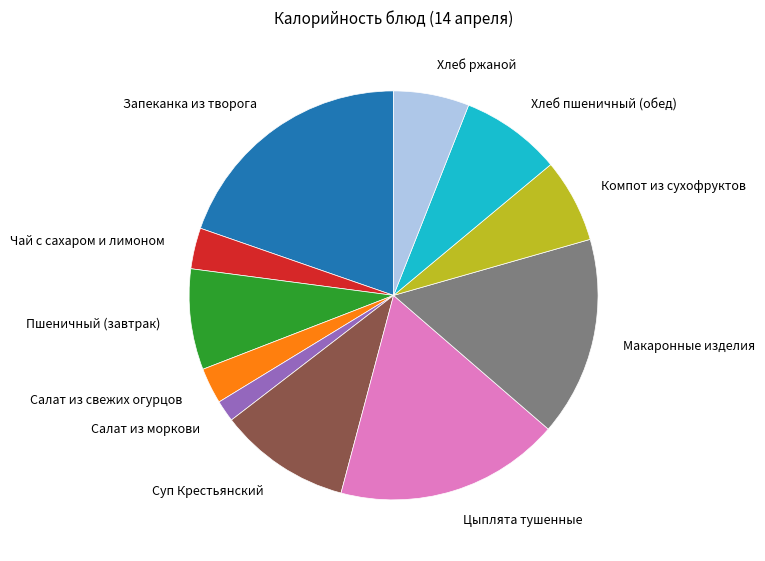

Approximately how many times larger is the value at Макаронные изделия compared to Пшеничный (завтрак)?

2.0